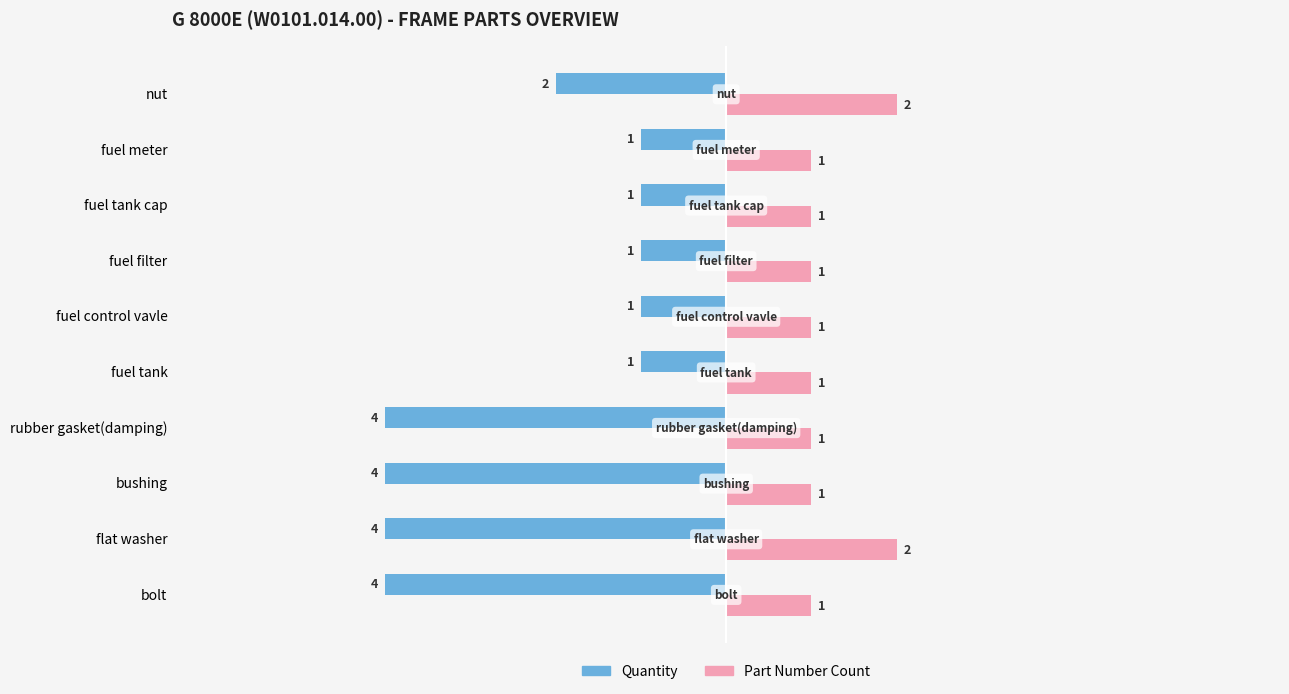

List the series in order of their overall mean, lowest first.

Quantity, Part Number Count